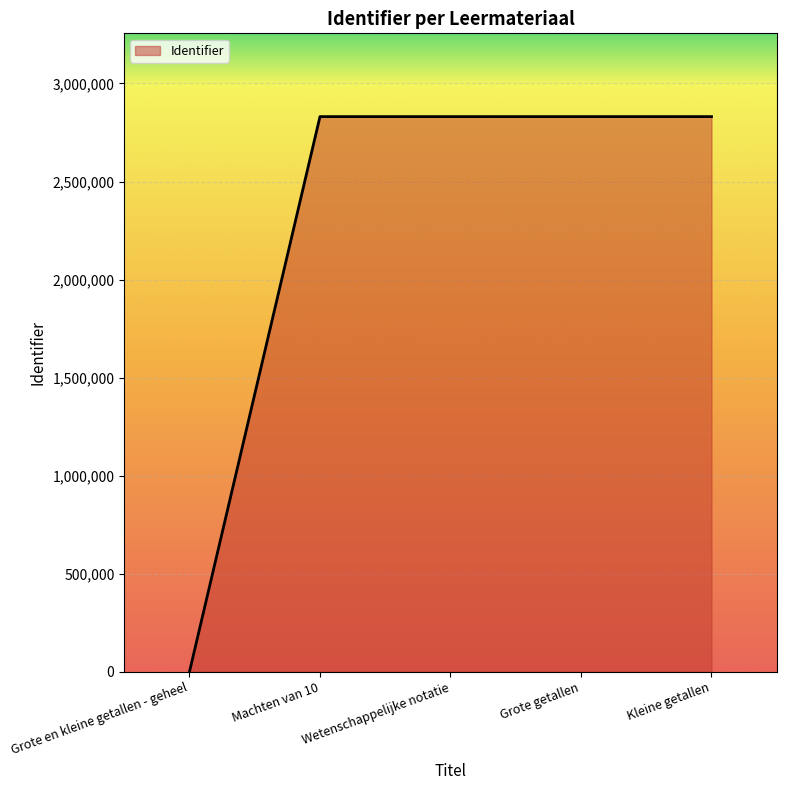

True or false: there are more than 2 points higher than both neighbors.

False